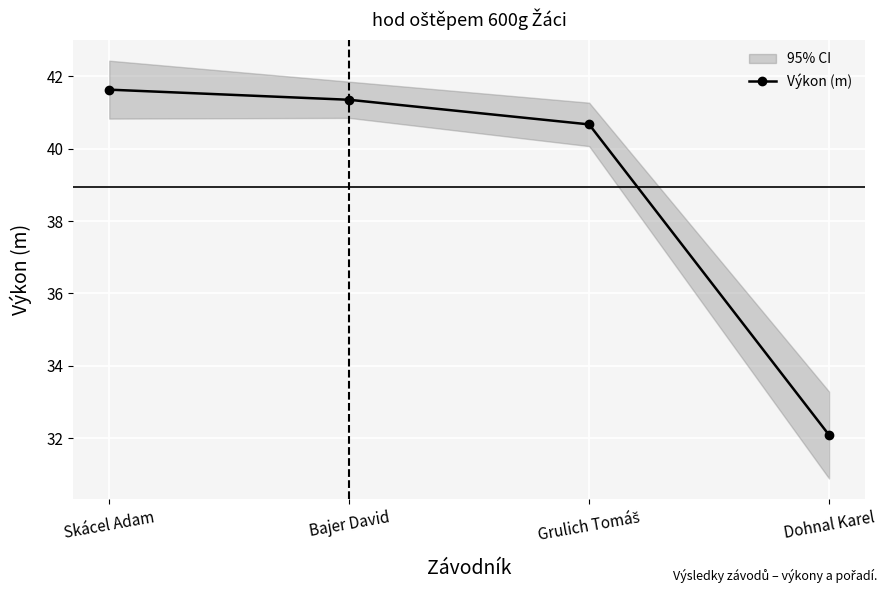

List the labels in order of value, largest first.

Skácel Adam, Bajer David, Grulich Tomáš, Dohnal Karel